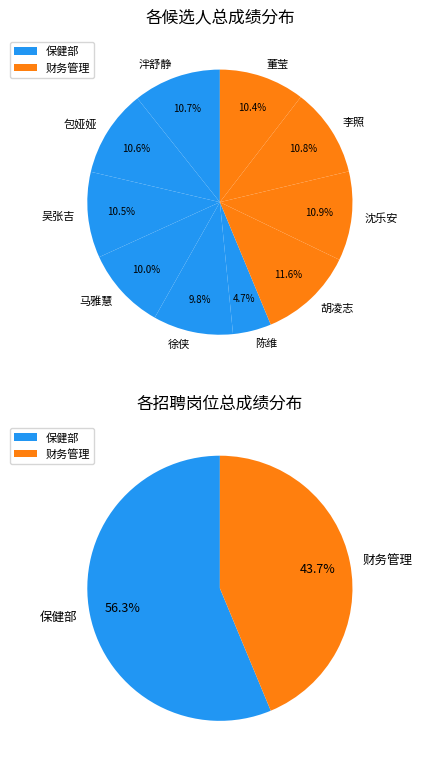

Which slice is the largest?

胡凌志